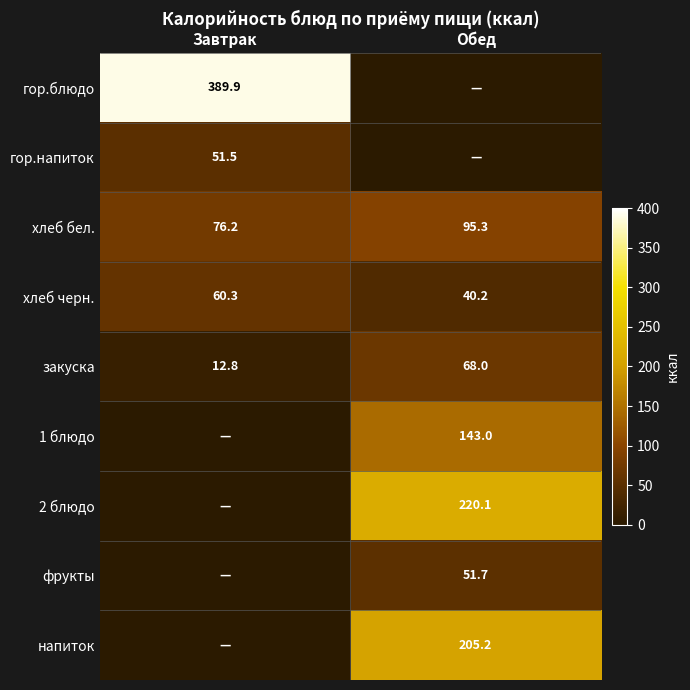

The value of хлеб черн. at Обед is 58.3. True or false?

False